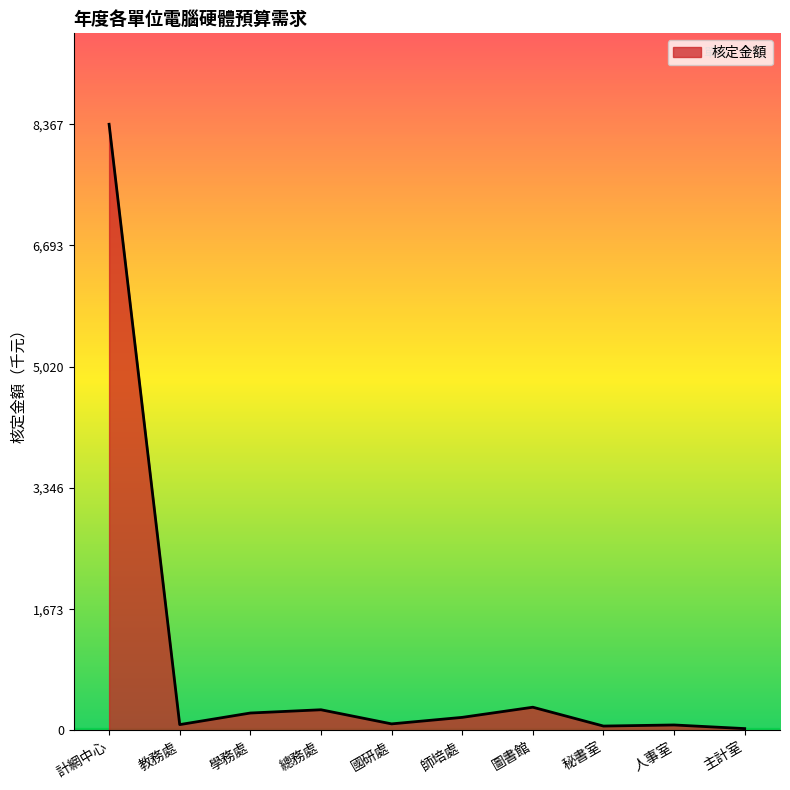

Which category has the highest value across all series?

計網中心